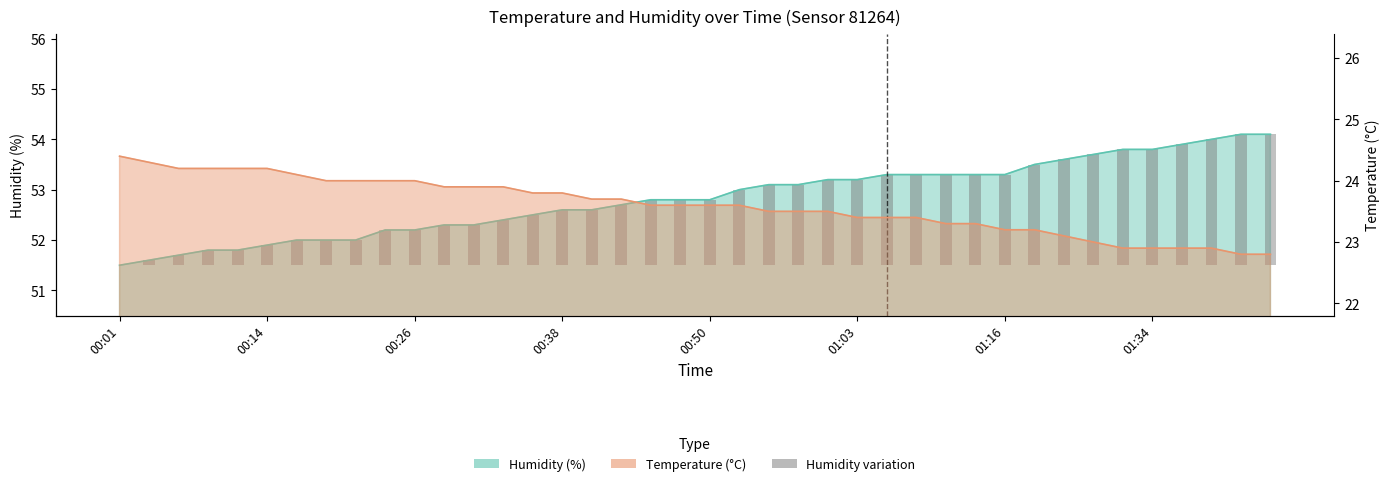

What is the value of the 21st bar from the left?

1.3